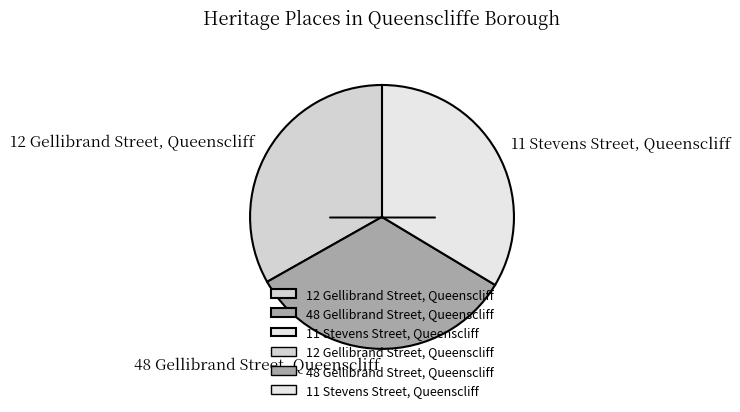

The 12 Gellibrand Street, Queenscliff slice represents 33% of the pie. True or false?

True